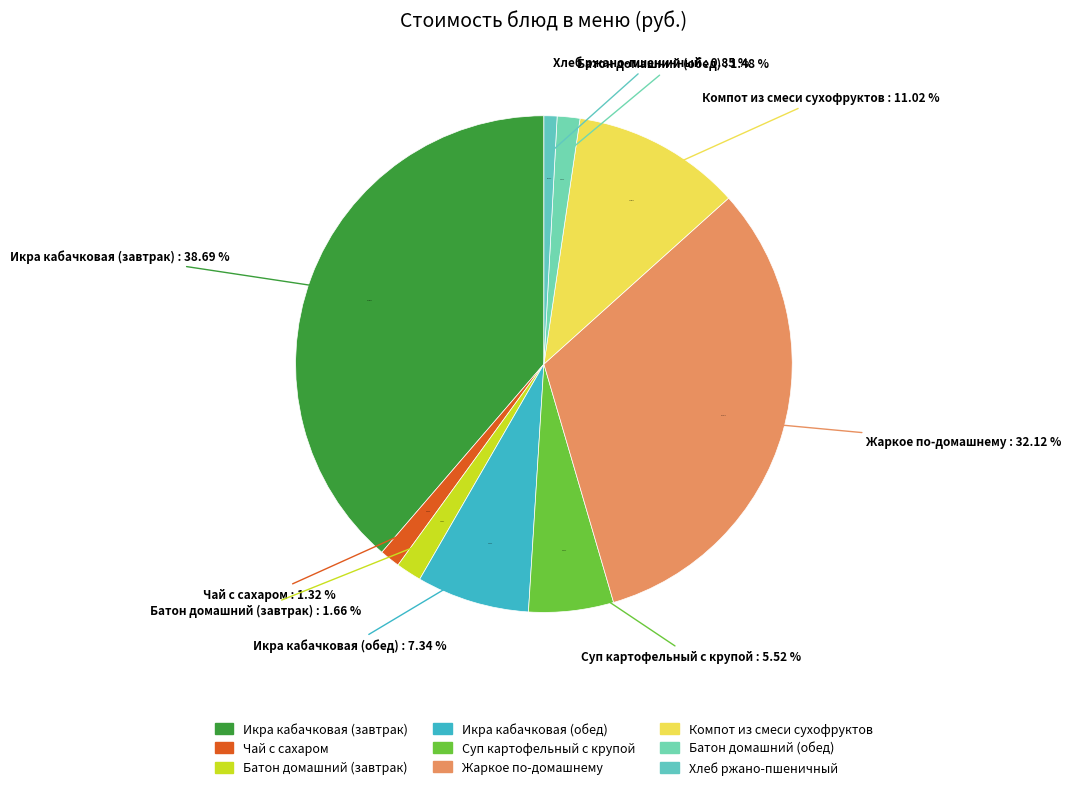

Do Хлеб ржано-пшеничный and Икра кабачковая (обед) together represent more than half of the pie?

No